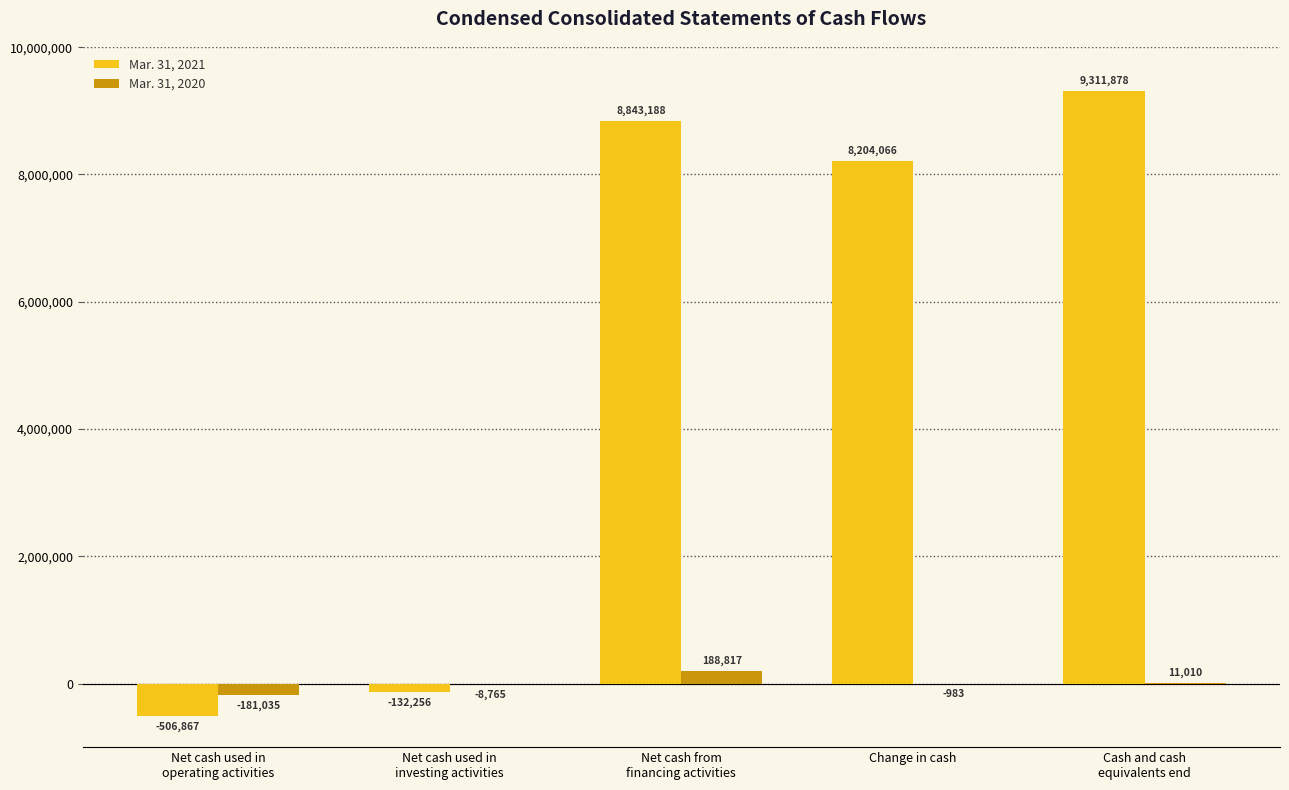

What is the sum of all Mar. 31, 2021 values?

25720009